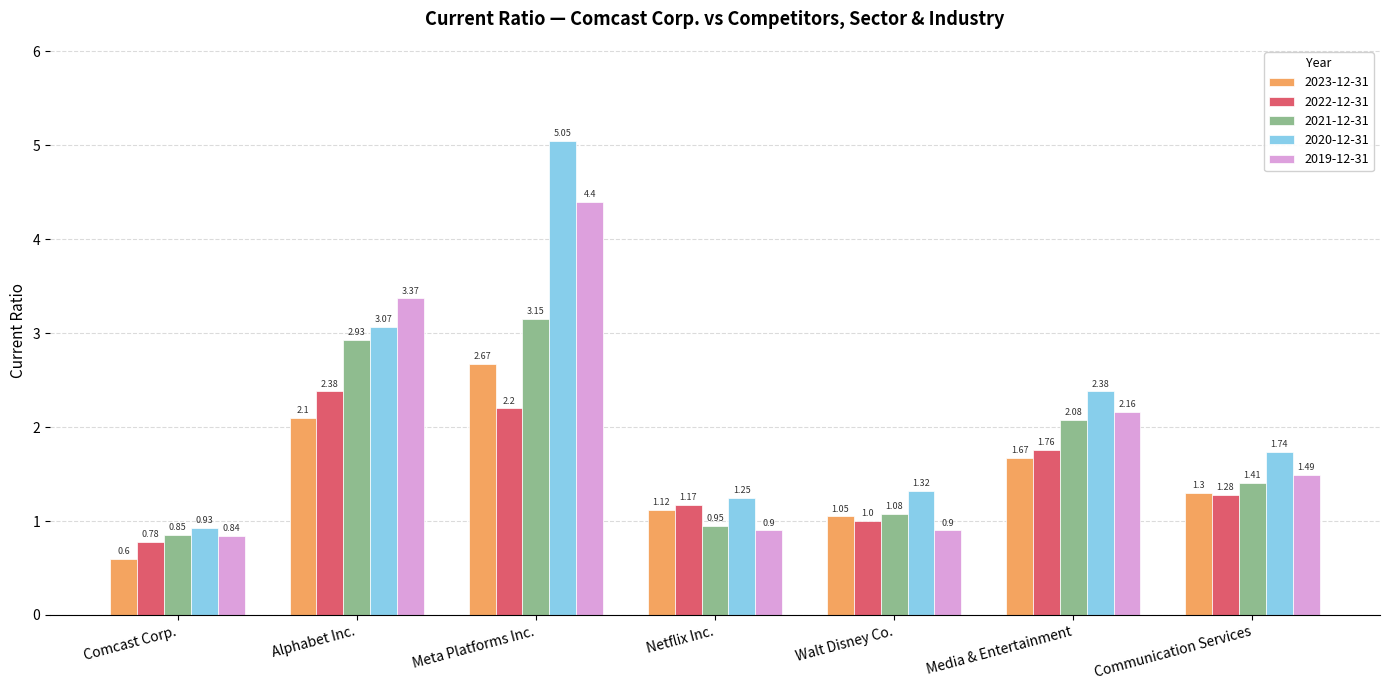

Are the bars grouped side by side (vs. stacked)?

Yes